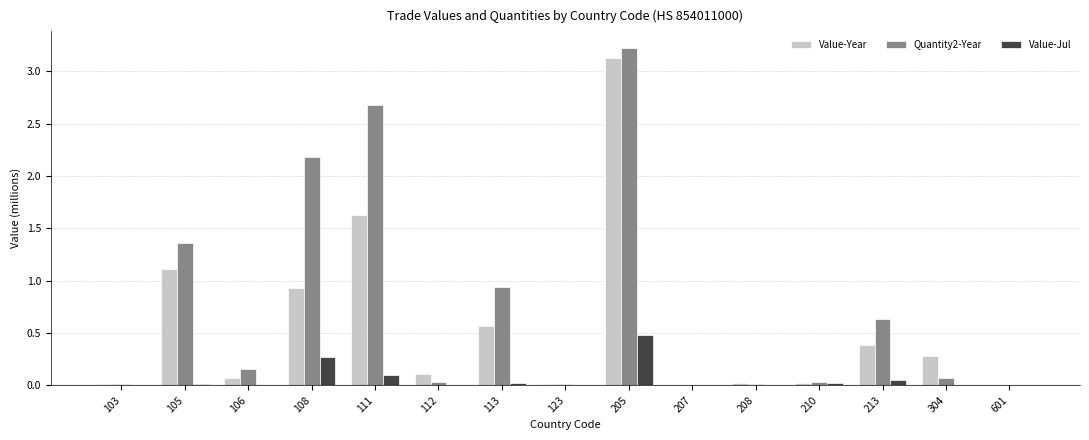

True or false: Quantity2-Year has a value of 4.2 at 205.

False